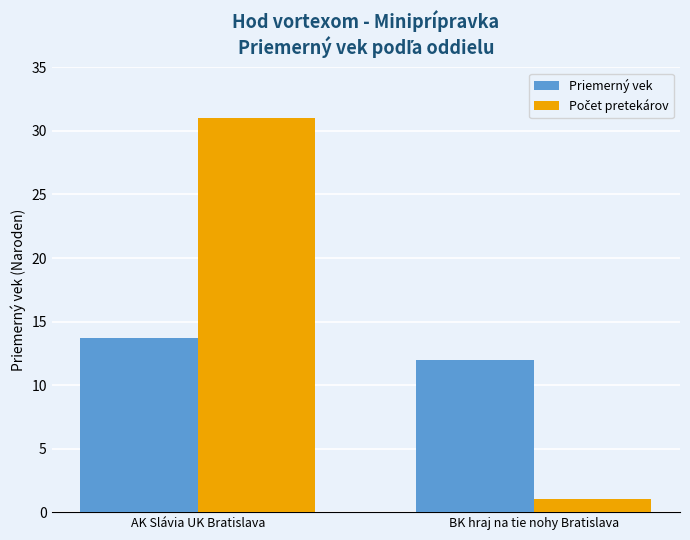

What is the sum of all Priemerný vek values?

25.7